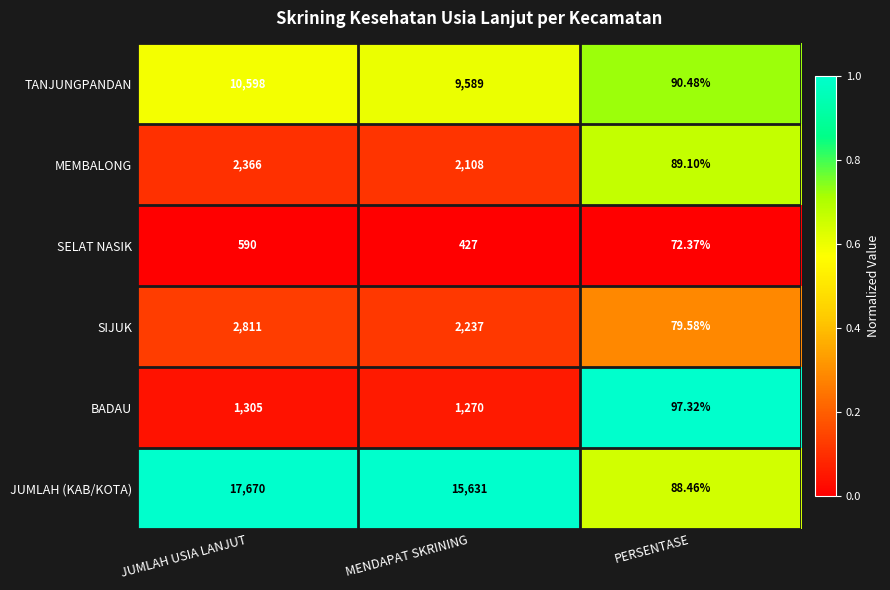

At which category is the sum across all series the highest?

JUMLAH USIA LANJUT